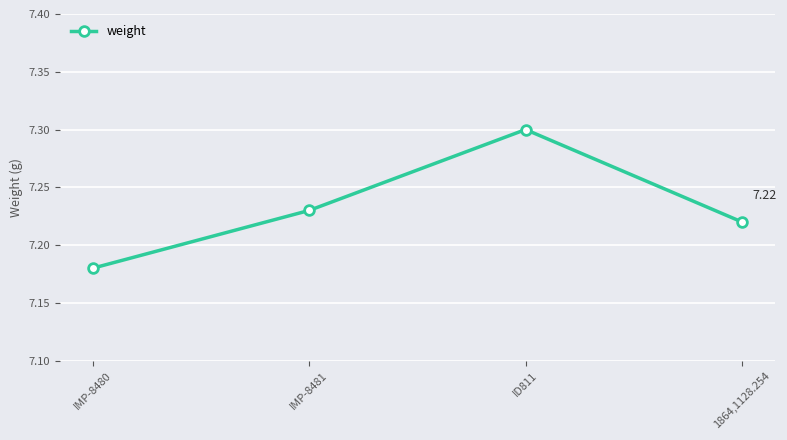

What is the difference between the maximum and minimum values?

0.1